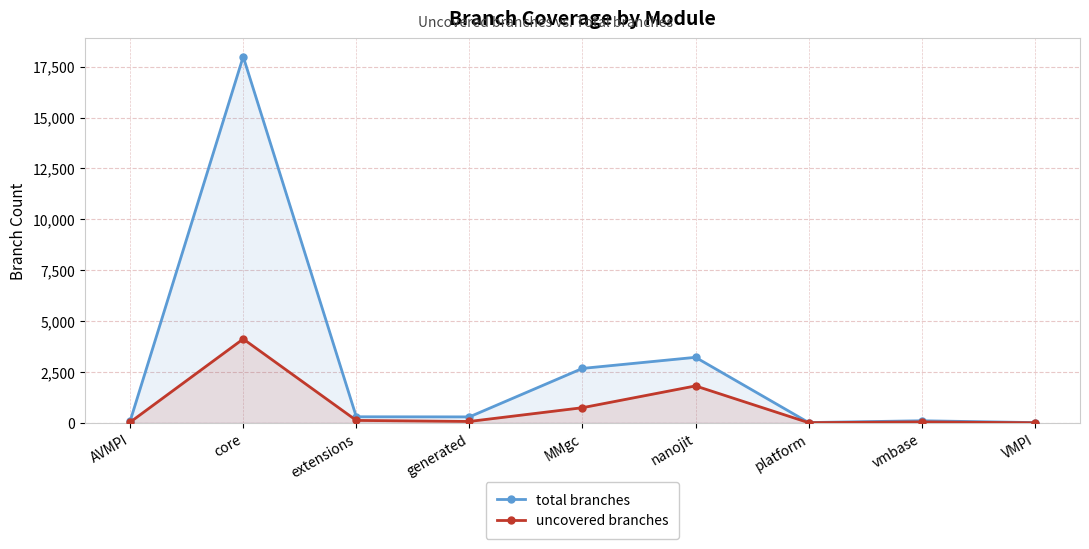

The total branches series shows 74 at extensions. True or false?

False